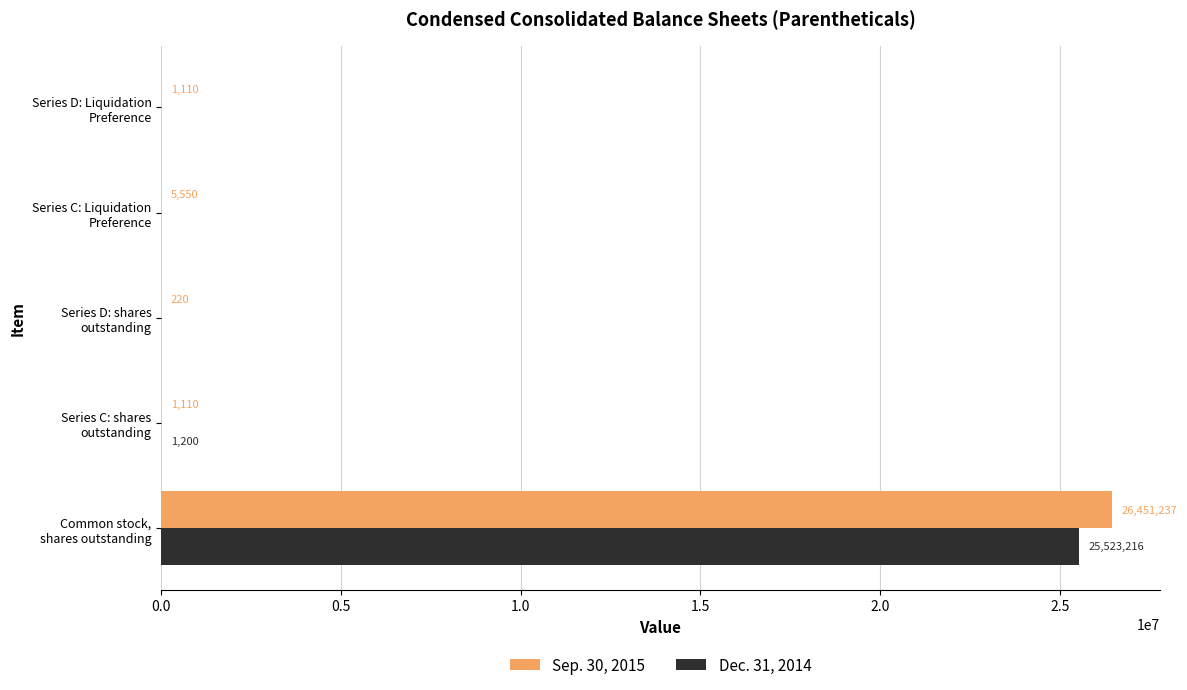

What are all the series names shown in the legend?

Sep. 30, 2015, Dec. 31, 2014